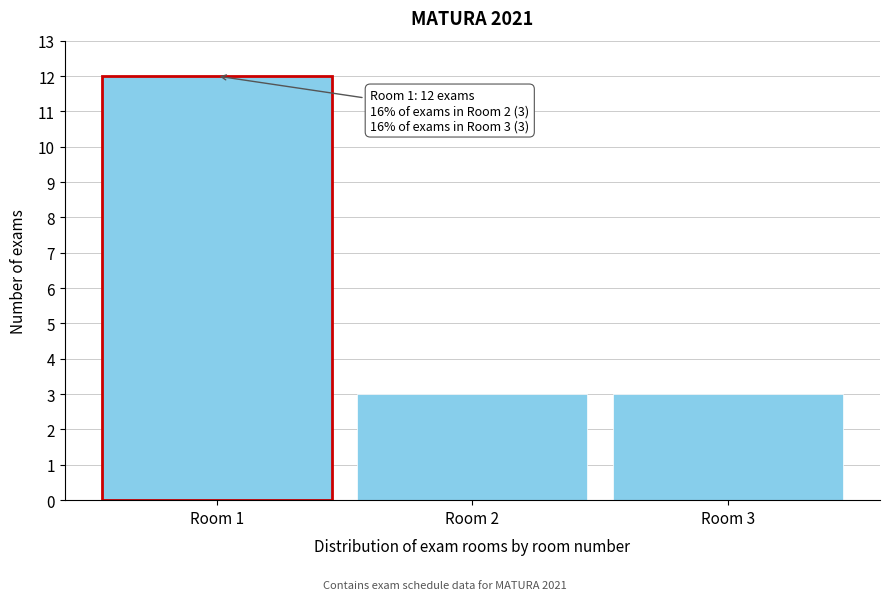

Reading right to left, extract all data points from this chart.

Room 3=3	Room 2=3	Room 1=12